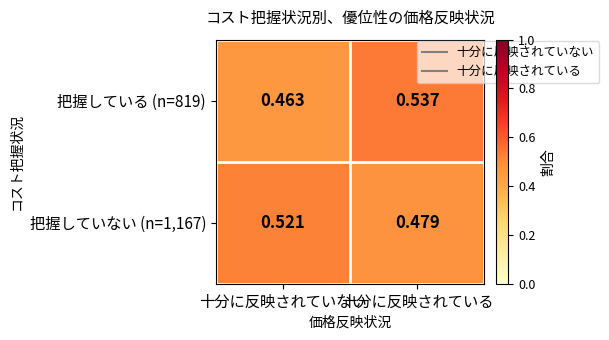

At which category does the chart reach its minimum across all series?

十分に反映されていない